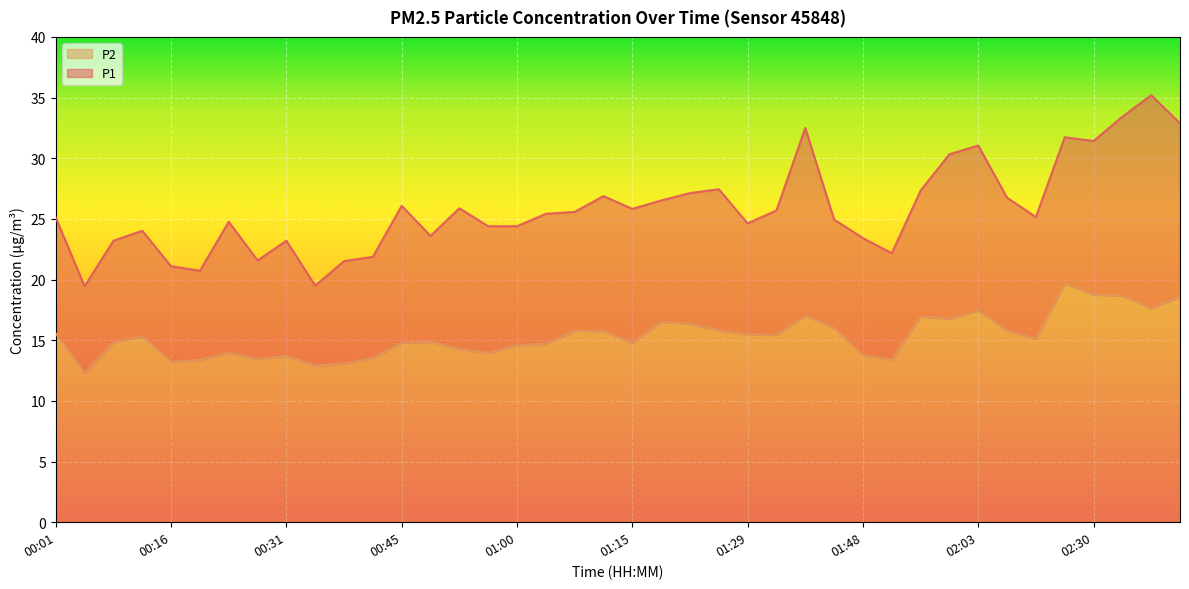

Which series has the largest total across all categories?

P1